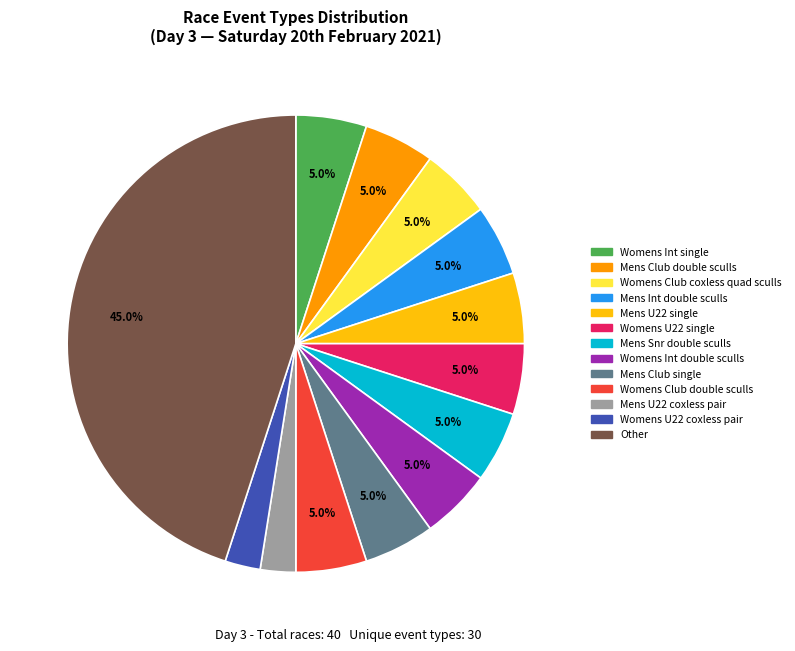

Is there a majority slice in this chart?

No